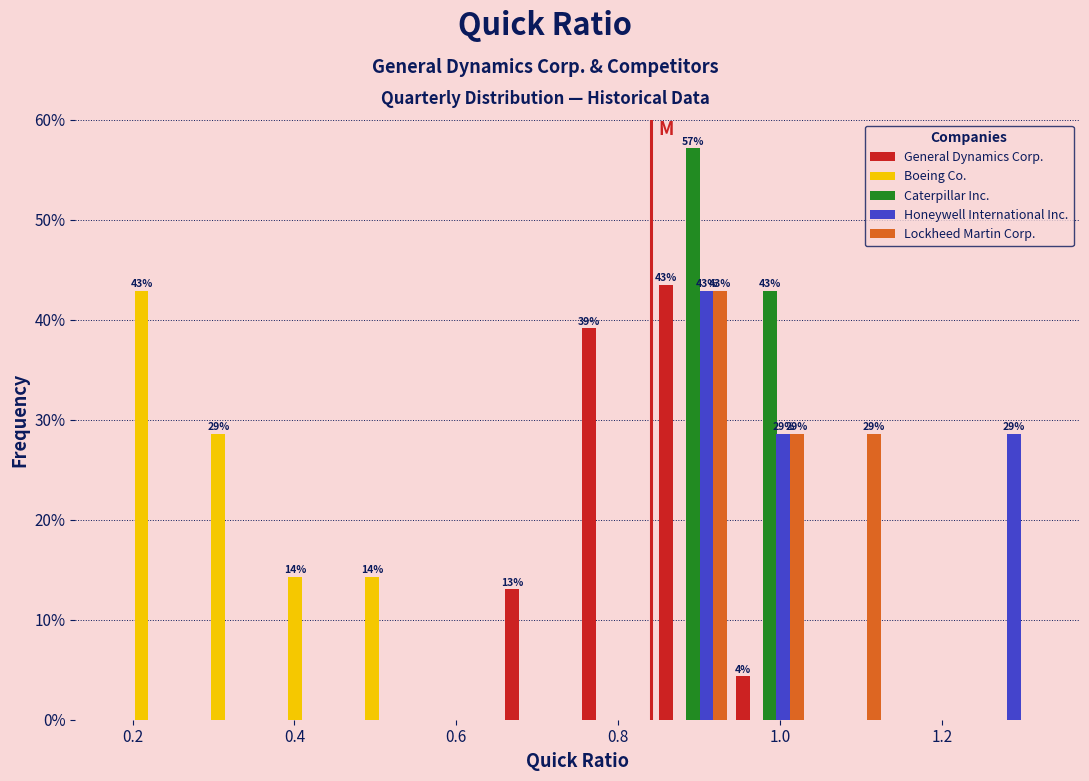

In the General Dynamics Corp. series, which range on the x-axis has the tallest bar?

0.845 to 0.940